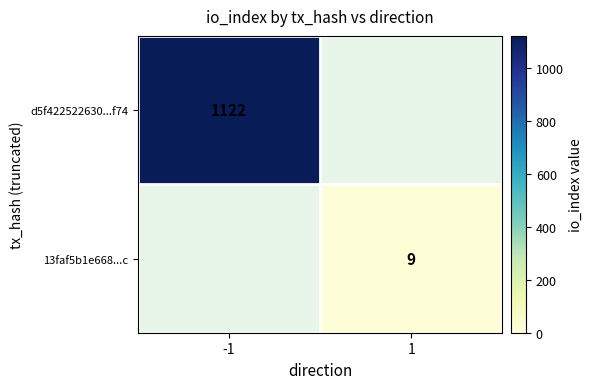

The value of d5f422522630...f74 at -1 is 394. True or false?

False